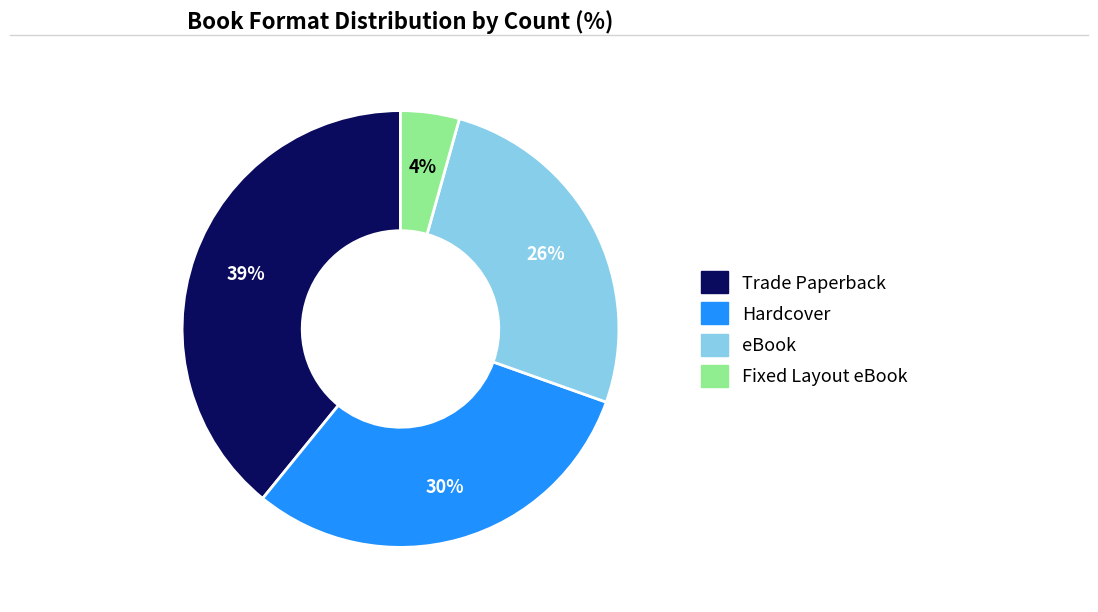

How many segments does this pie chart have?

4